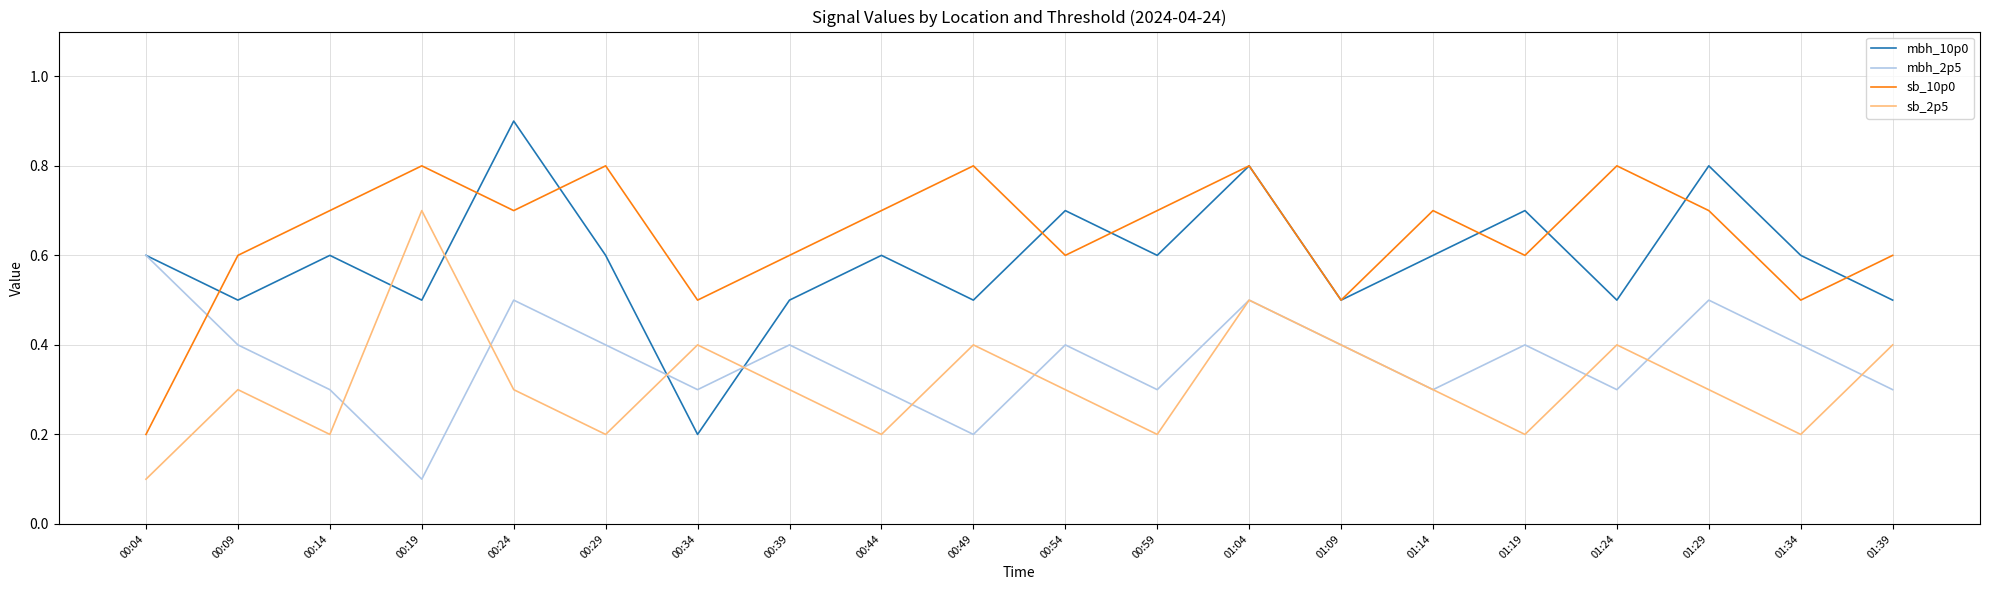

What is the difference between the sb_10p0 values at 00:14 and 01:39?

0.1